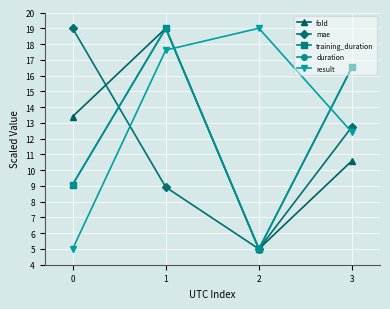

What is the sum of all training_duration values?

49.6